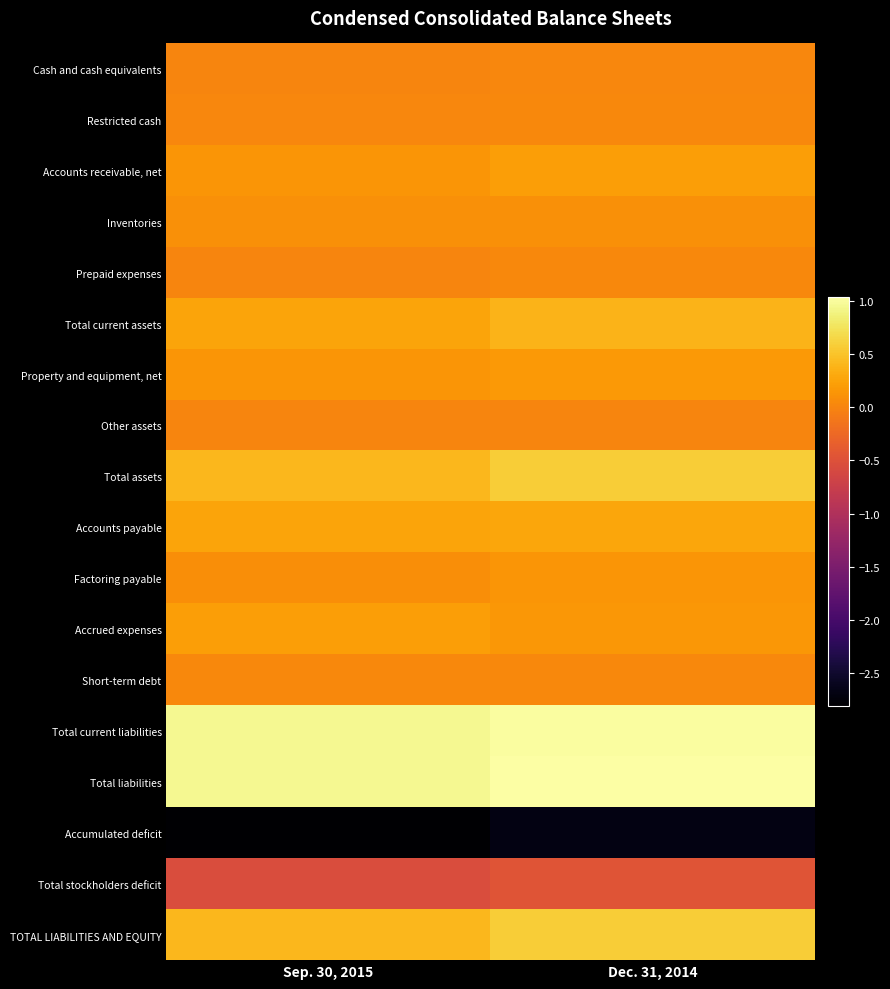

At which category is the sum across all series the highest?

Dec. 31, 2014